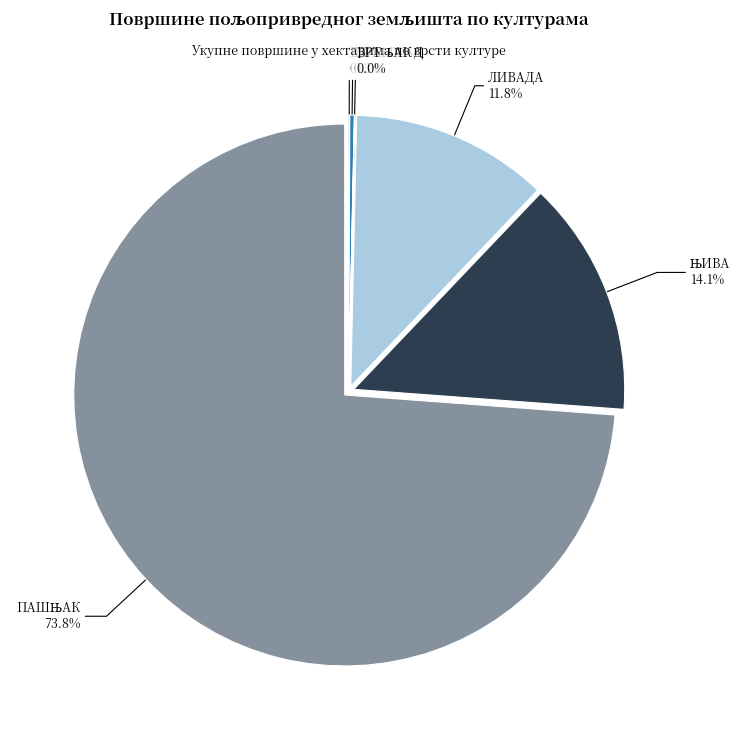

Is there any slice that represents more than half of the pie?

Yes